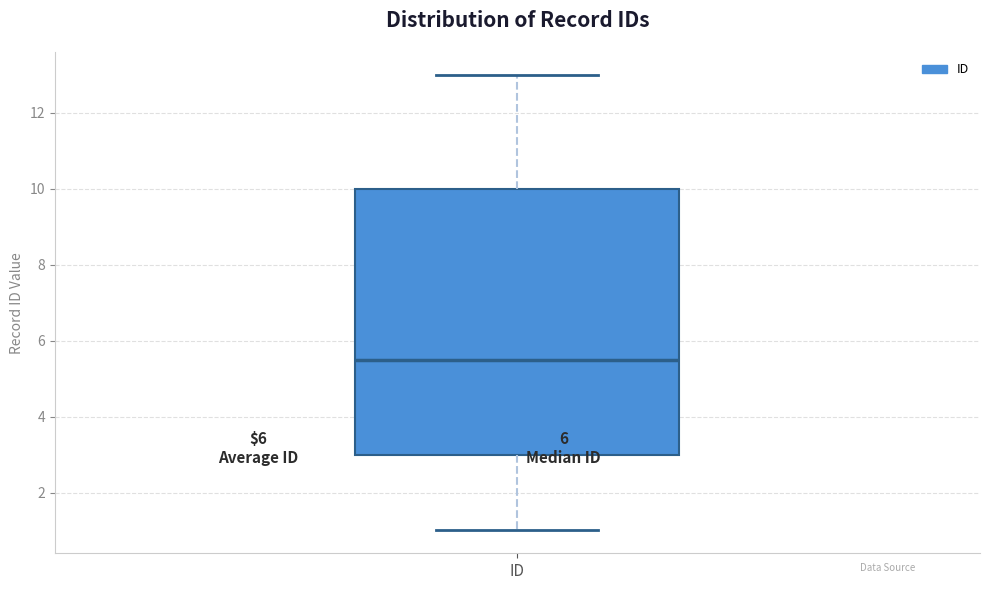

Where is the lower edge of the box for ID on the y-axis? The values are not printed on the chart, so give them approximately, as read against the axis.

3.0